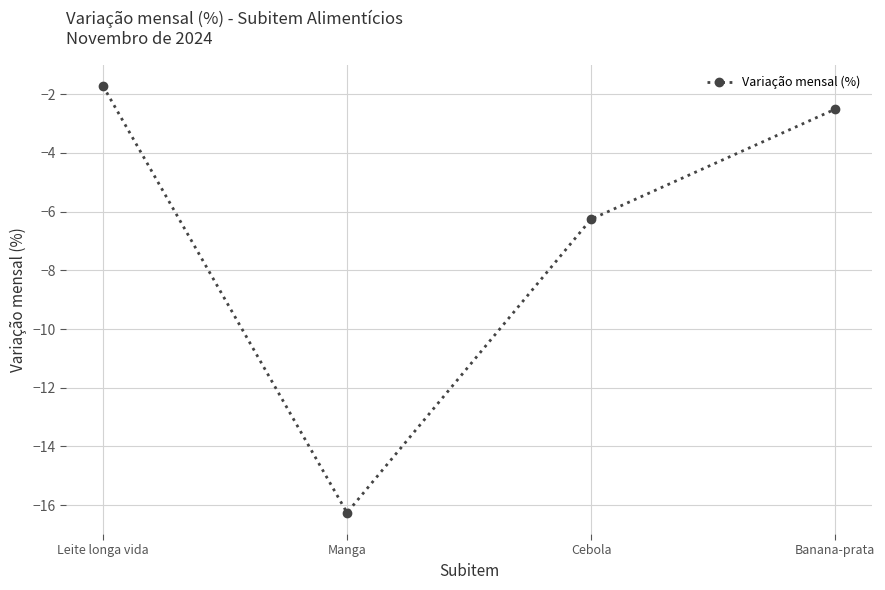

True or false: the data shows -24.9 at Manga.

False